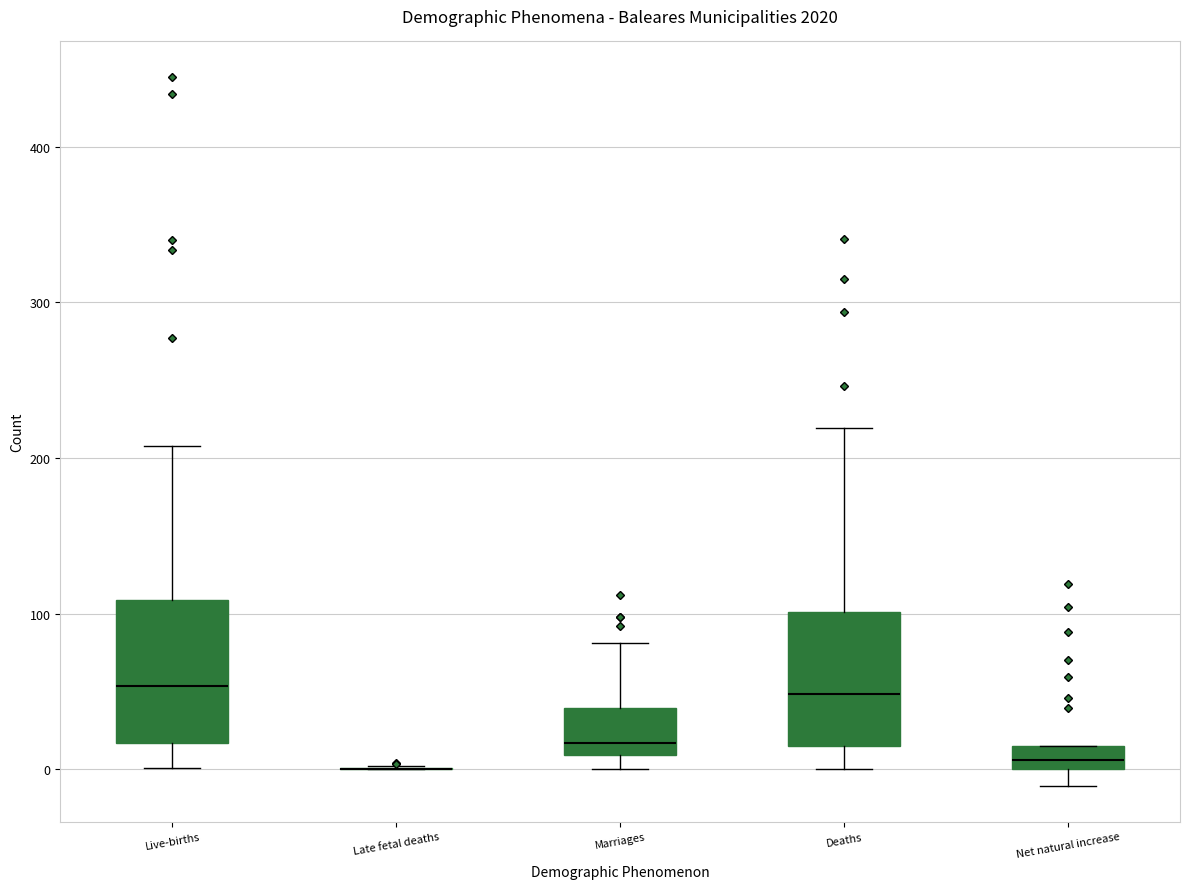

Where does the lower whisker of the box for Net natural increase end on the y-axis? The values are not printed on the chart, so give them approximately, as read against the axis.

-10